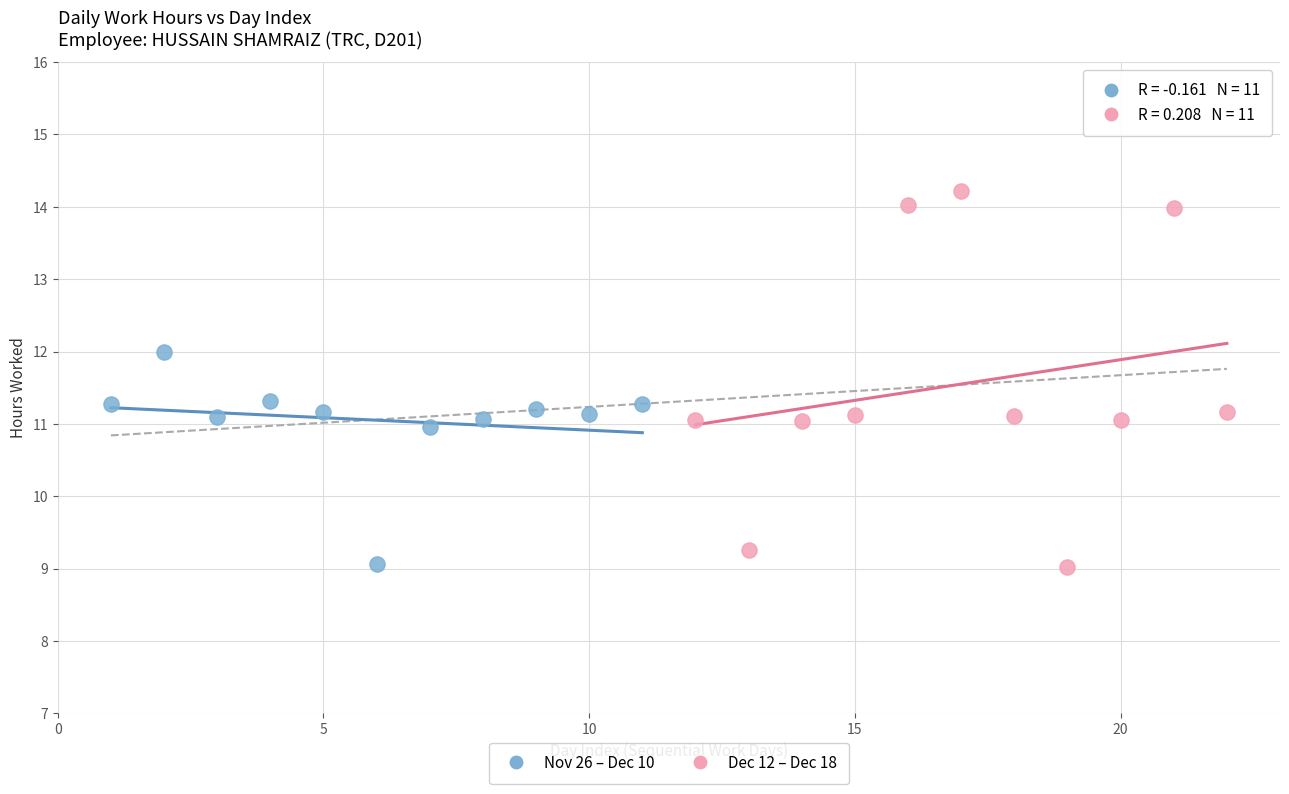

Which series contains the highest Y value?

Dec 12 – Dec 18